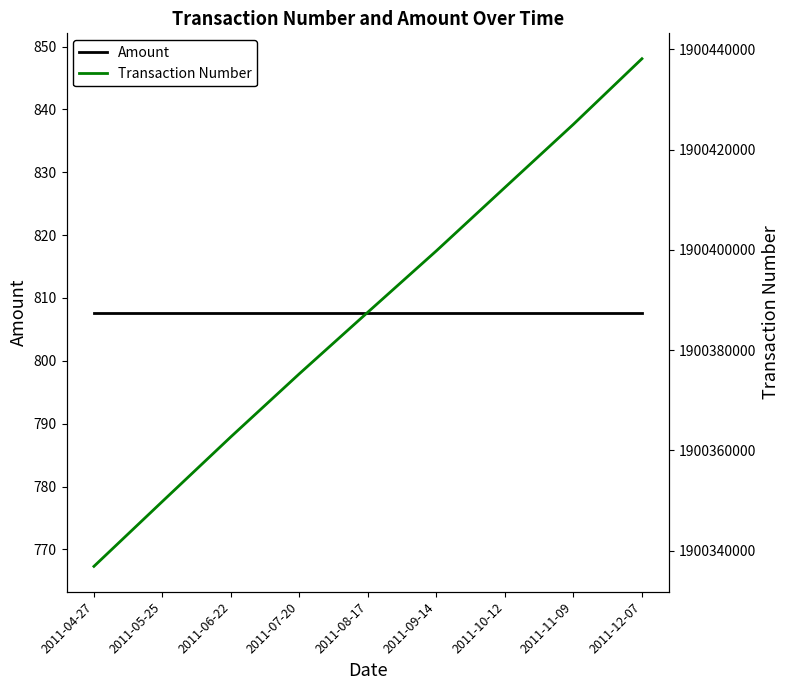

What is the value of the Amount point at the 2nd from the left?

807.7